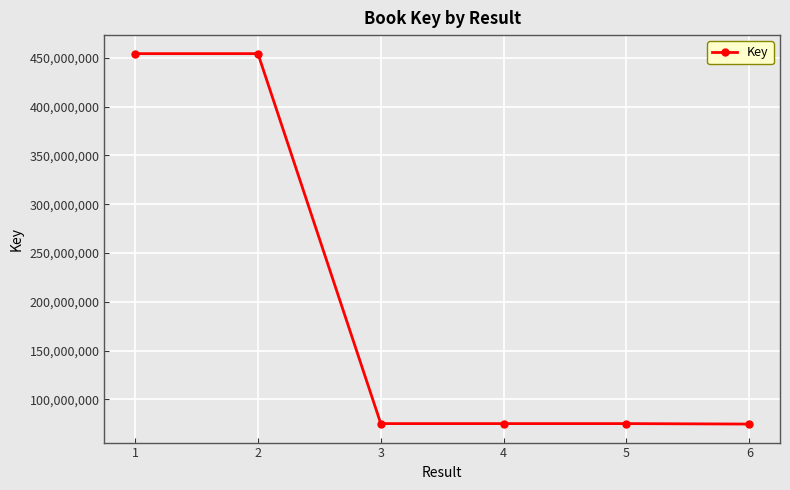

Does the chart have visible grid lines?

Yes